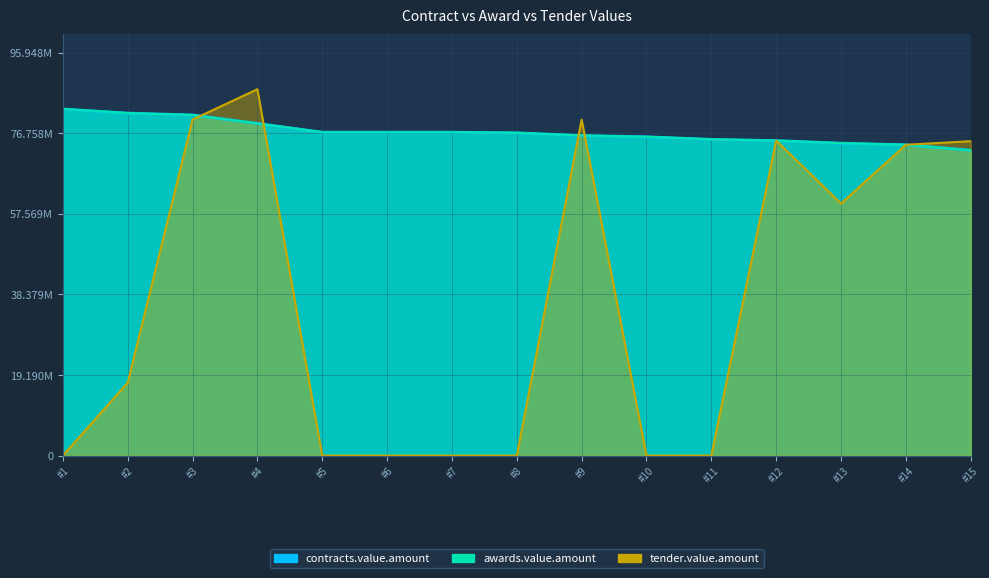

At which category does the chart reach its peak across all series?

#4